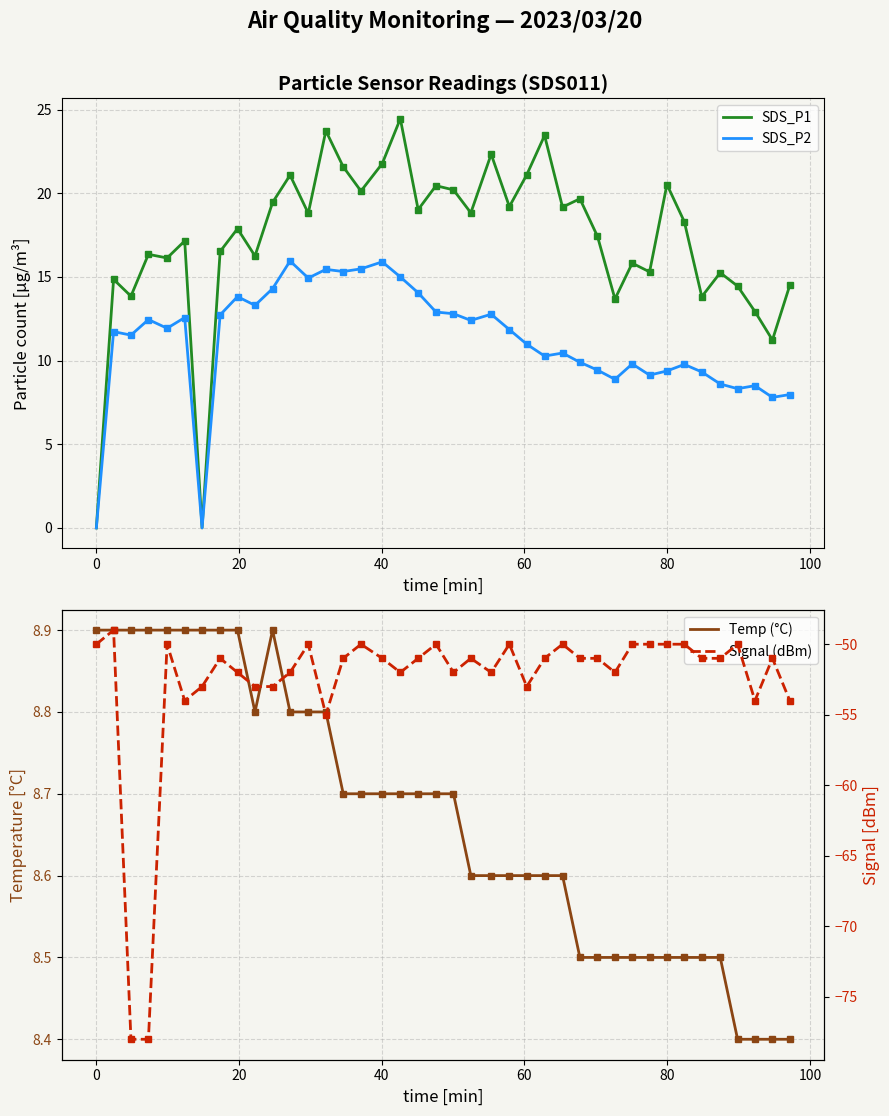

What is the value of the SDS_P2 point at the 11th from the left?

14.3